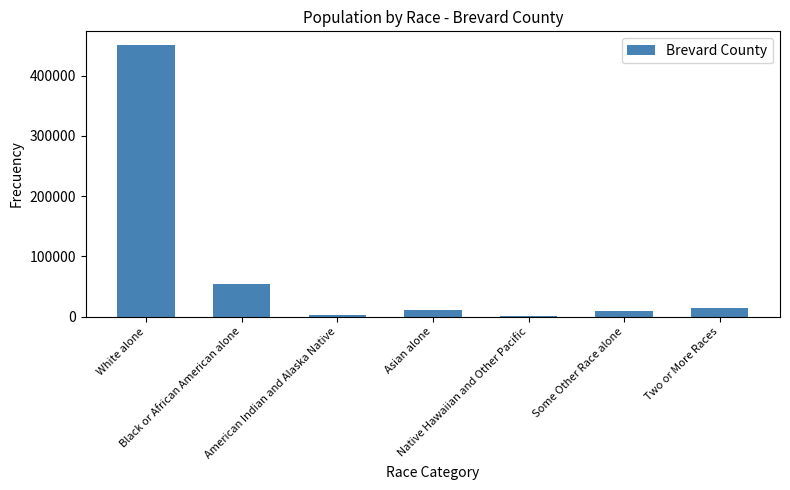

What is the change in value from American Indian and Alaska Native to Native Hawaiian and Other Pacific?

-1604